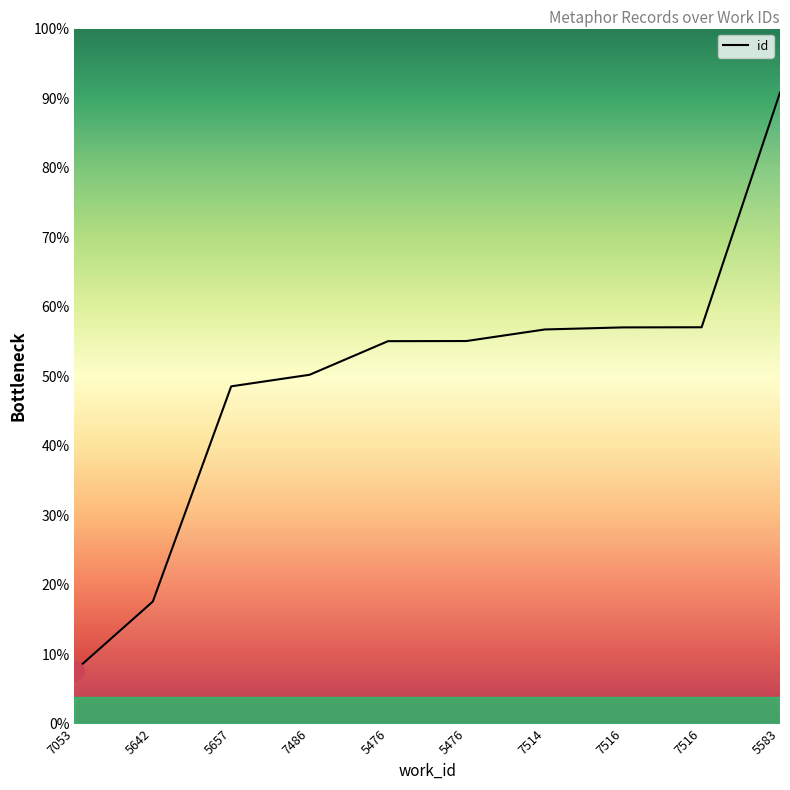

Does the chart have visible grid lines?

No